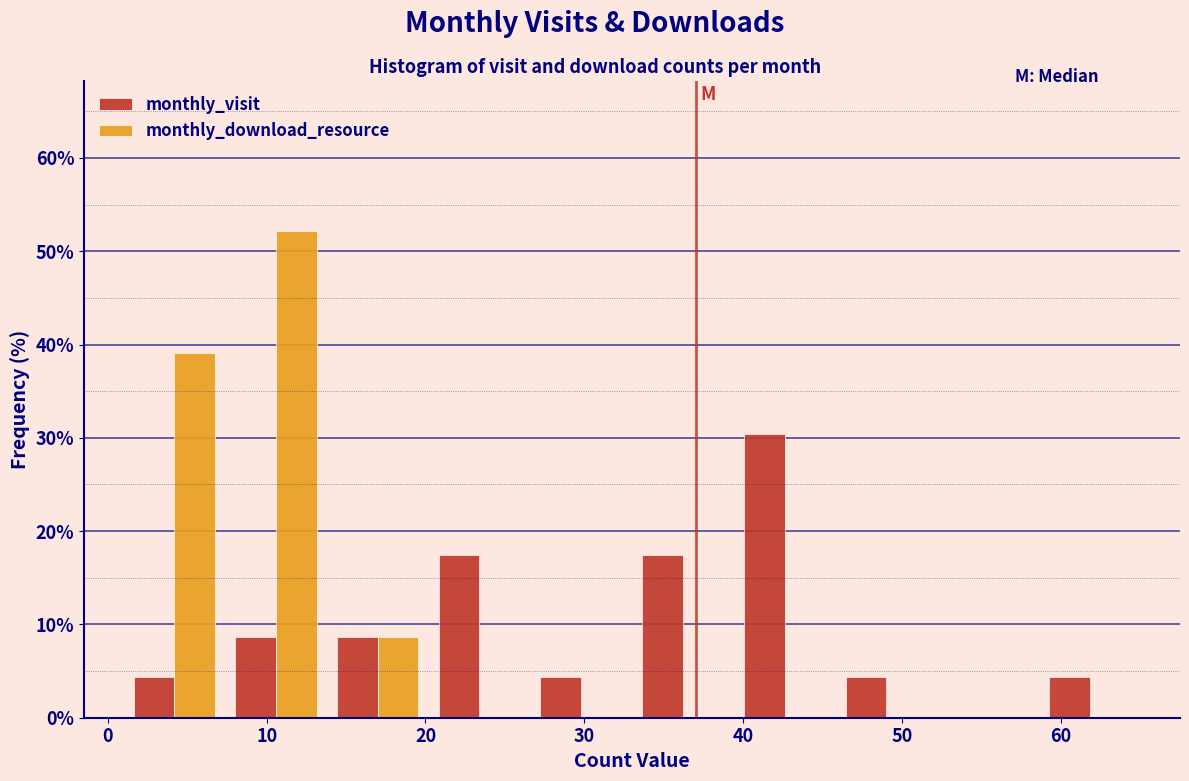

In the monthly_download_resource series, which range on the x-axis has the tallest bar?

7.4 to 13.8